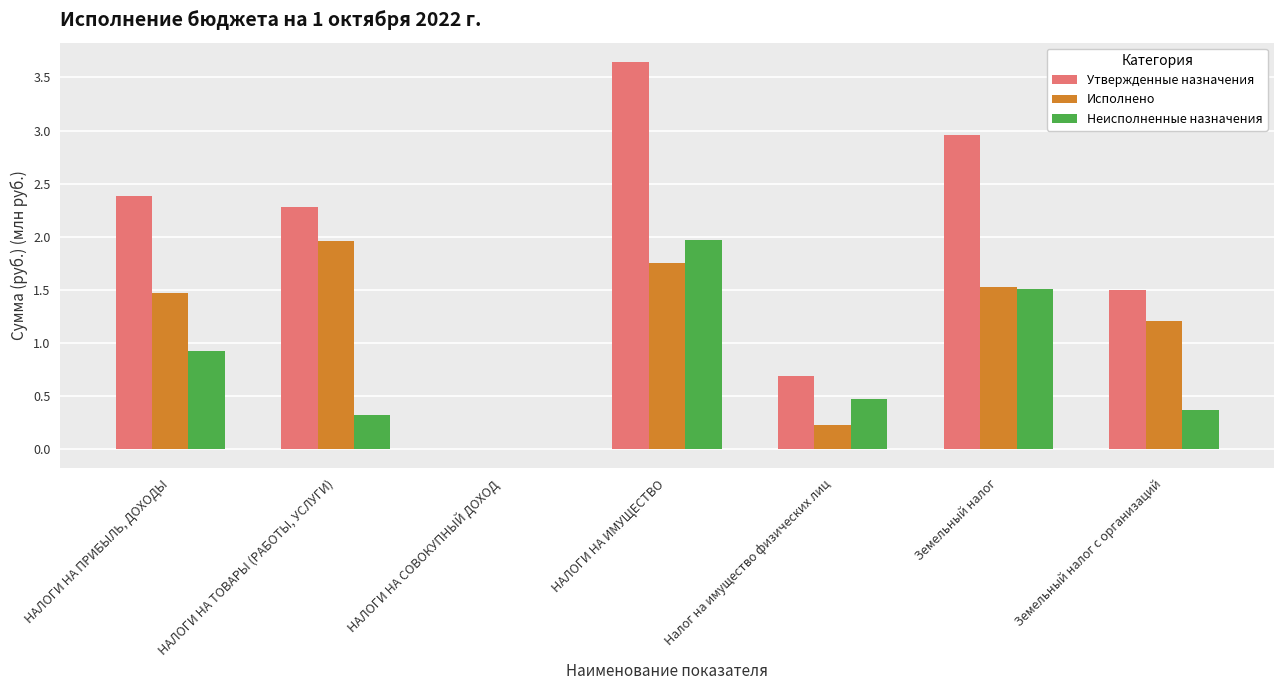

What is the sum of all Утвержденные назначения values?

13.5